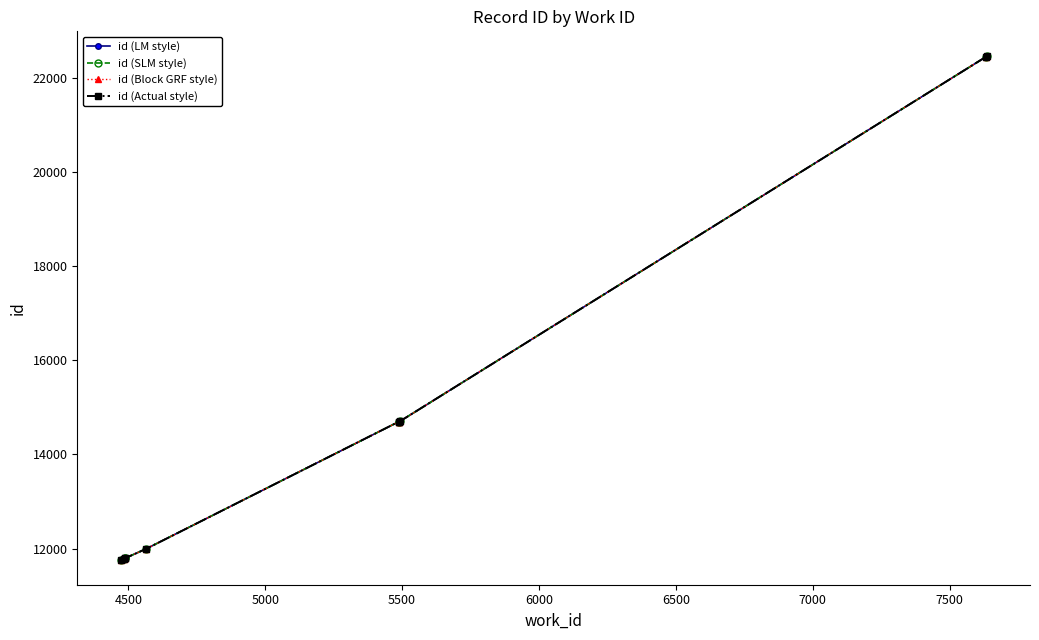

True or false: id (Block GRF style) and id (LM style) intersect in this chart.

False